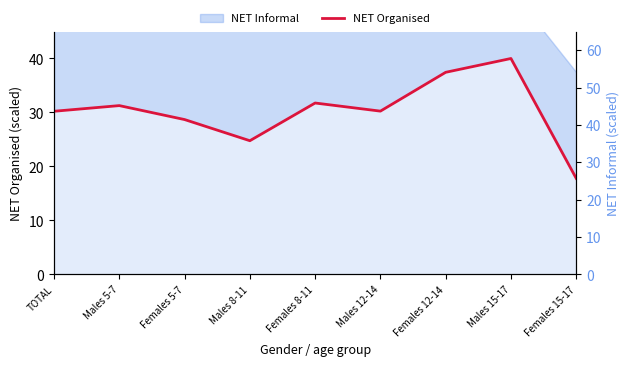

Where is the first local minimum for NET Organised?

Males 8-11